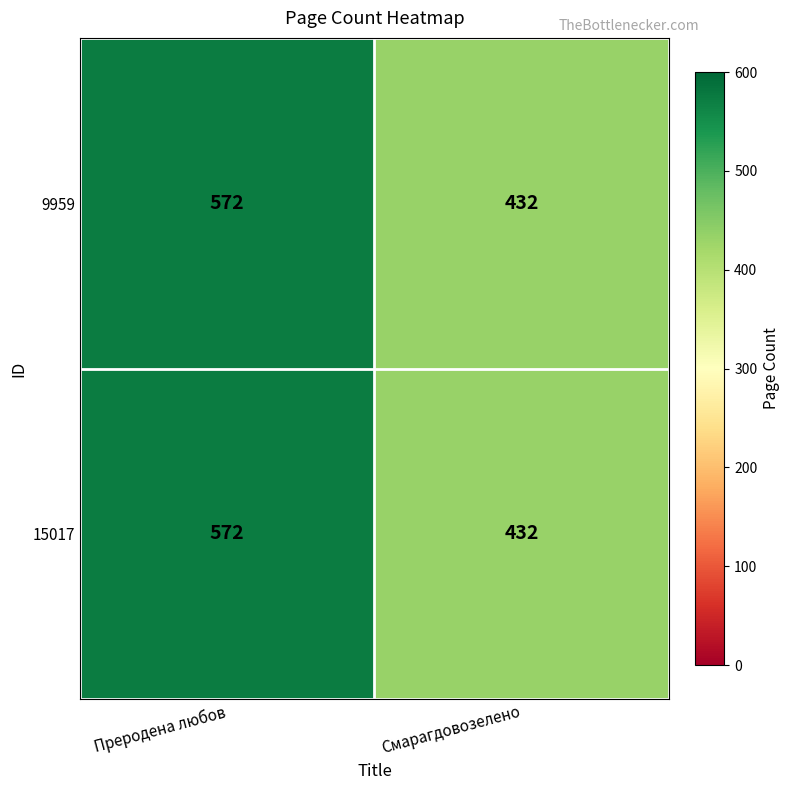

List the labels in order of 15017 value, smallest first.

Смарагдовозелено, Преродена любов